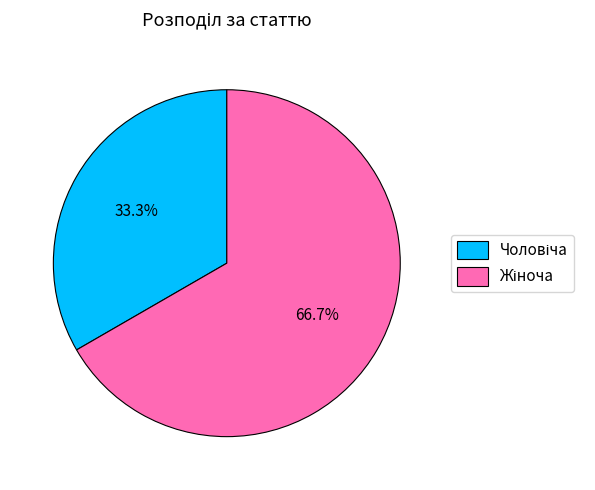

Is there any slice that represents more than half of the pie?

Yes